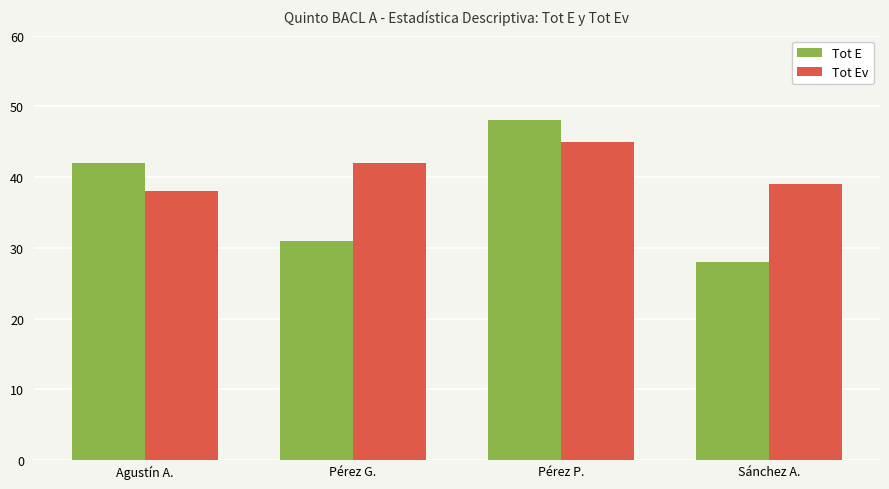

How many bars are there in each group?

2